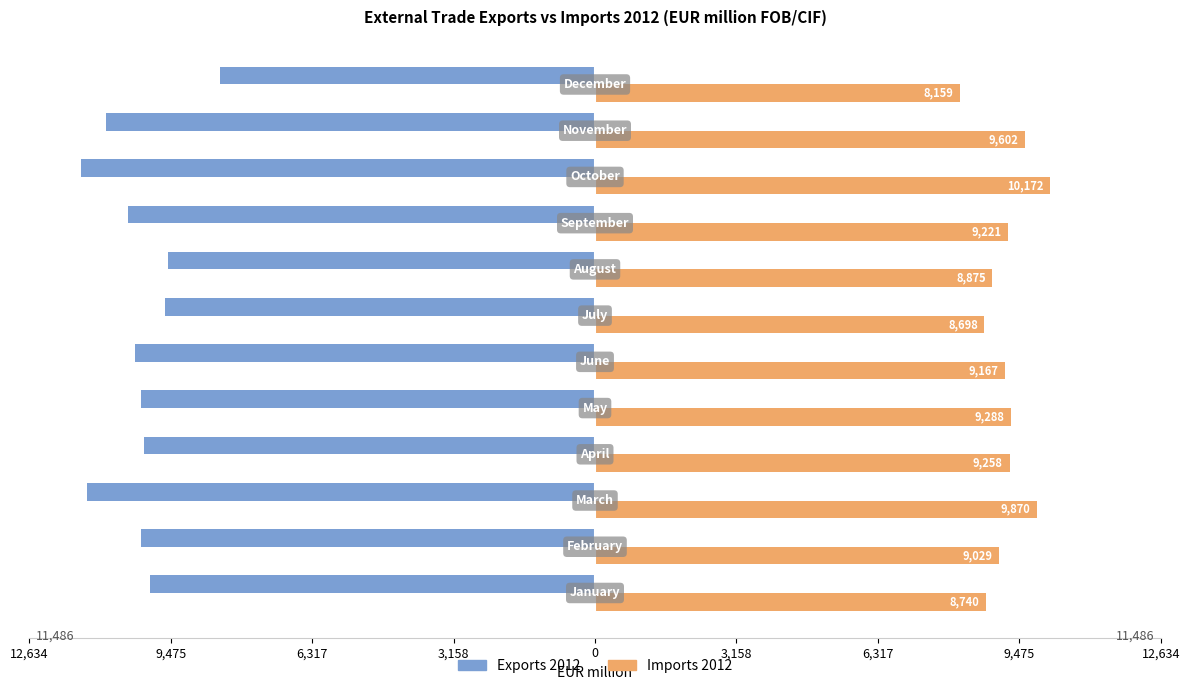

What is the value of the Exports 2012 bar at the 11th from the left?

-10930